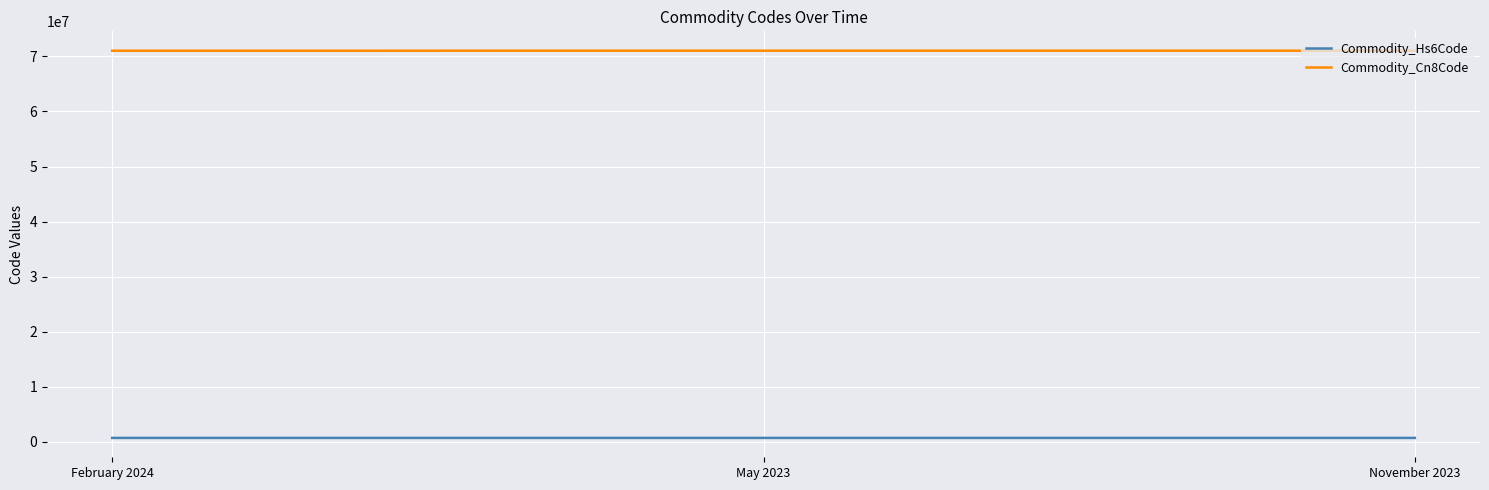

Which series has the largest total across all categories?

Commodity_Cn8Code